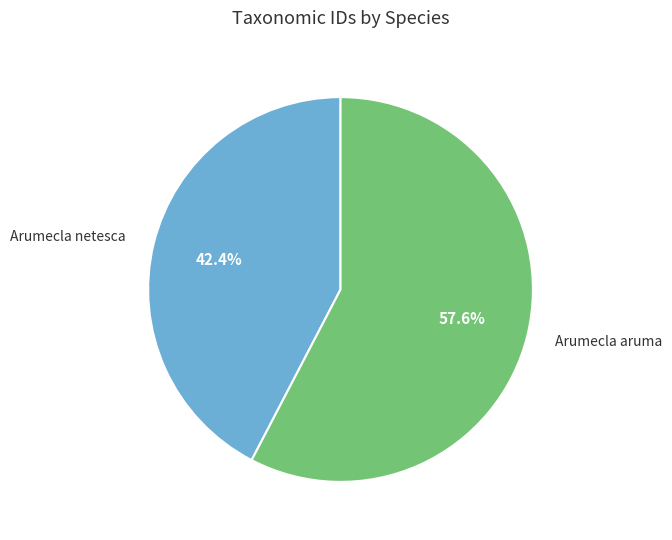

True or false: Arumecla aruma accounts for 58% of the total.

True